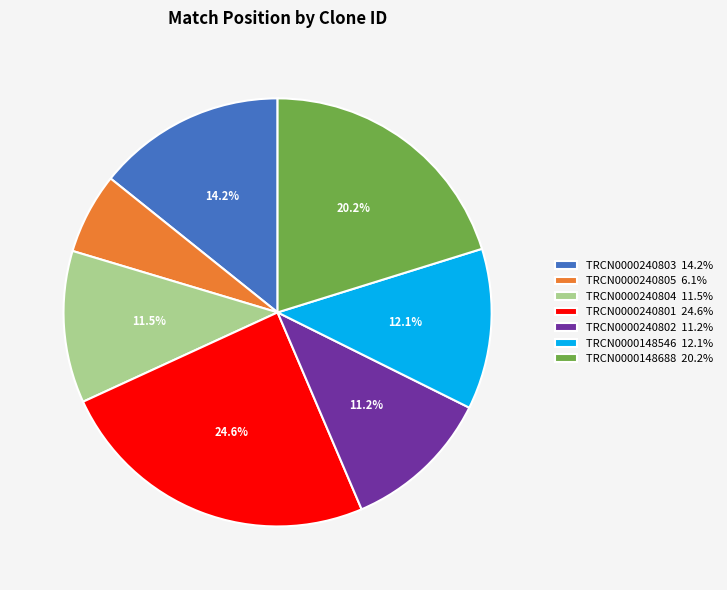

To the nearest percent, what is the combined percentage of TRCN0000240802 and TRCN0000148688?

31%